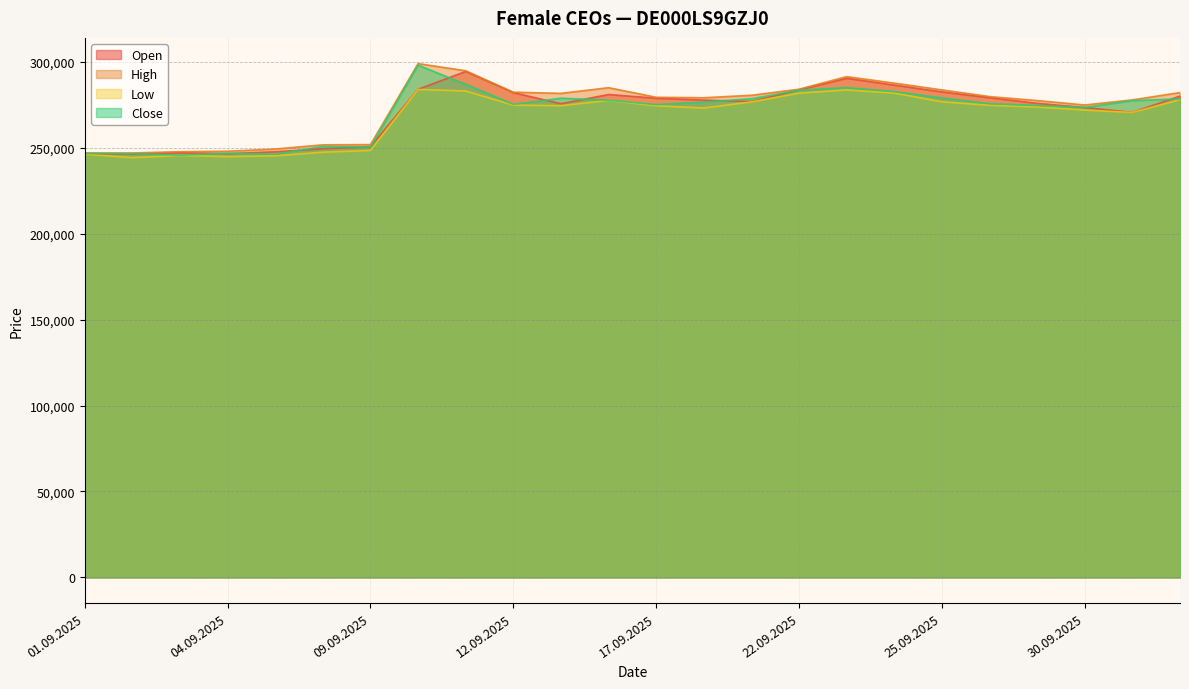

How many data points does each series have?

24